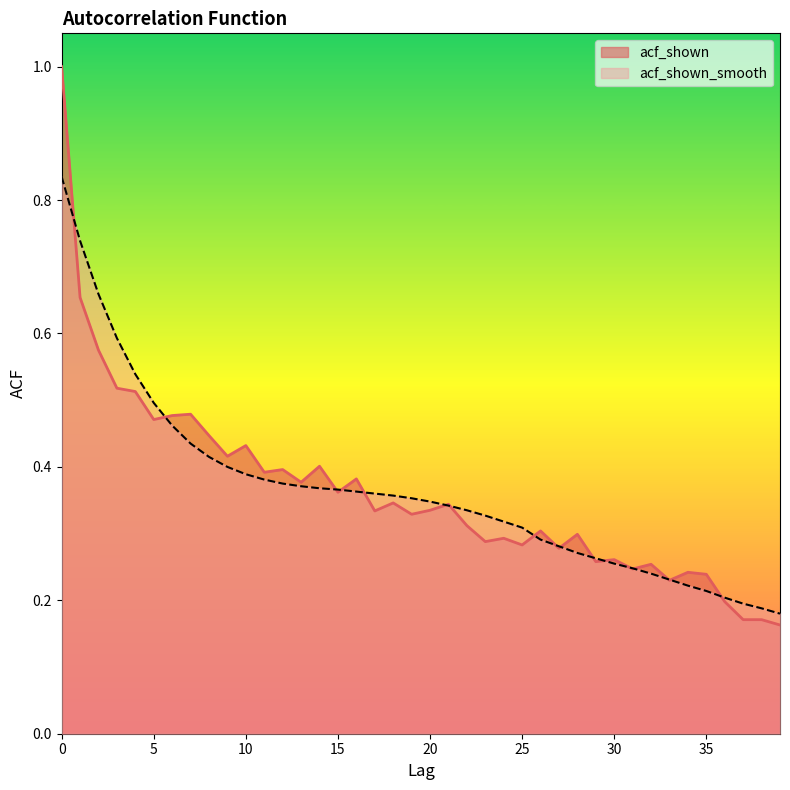

At how many categories does at least one series exceed 0?

40